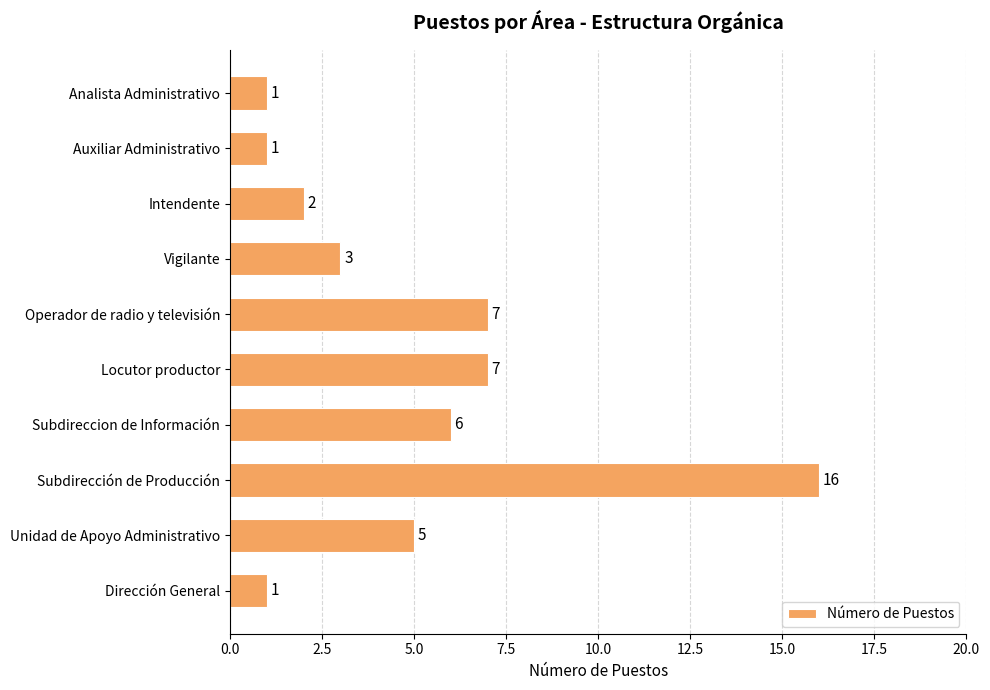

Between Analista Administrativo and Operador de radio y televisión, which is larger?

Operador de radio y televisión